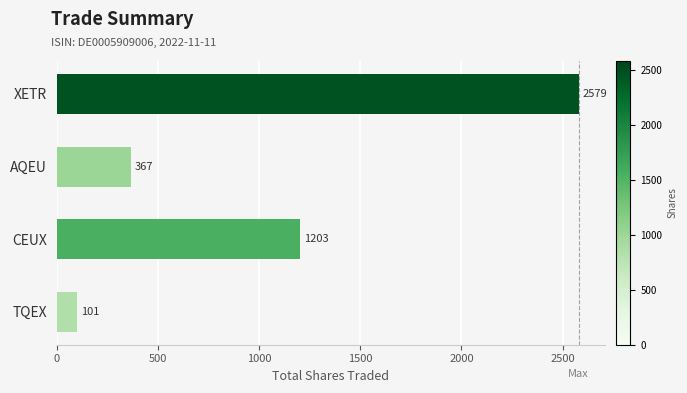

True or false: the data shows 1070 at XETR.

False